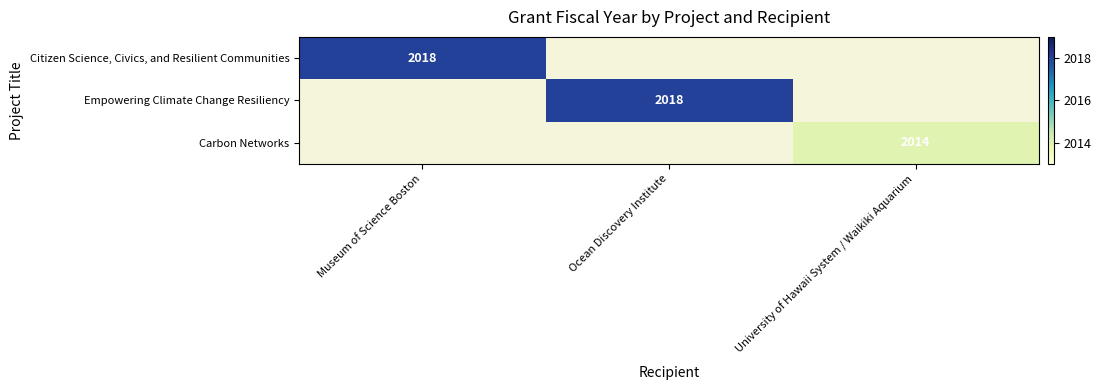

The Empowering Climate Change Resiliency series shows 1078 at Museum of Science Boston. True or false?

False